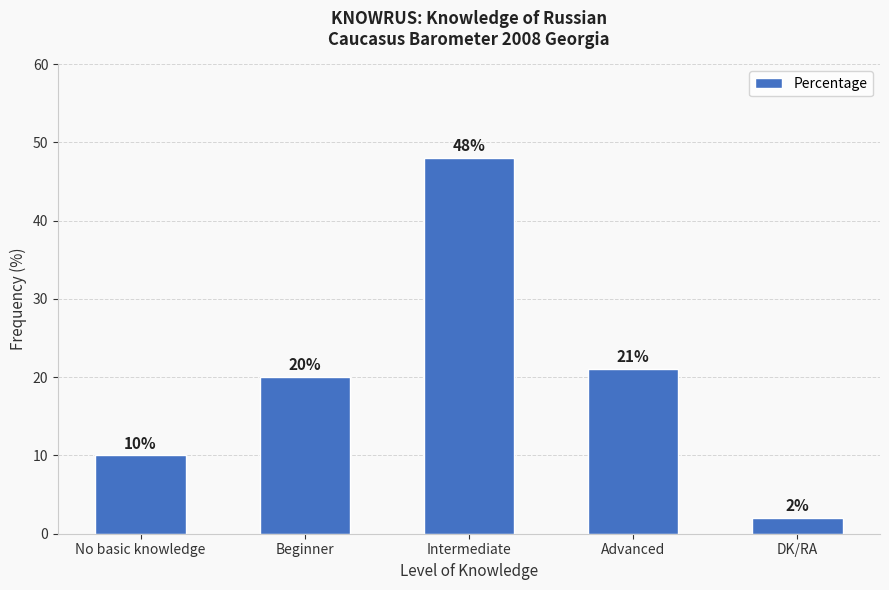

What is the approximate value at Intermediate?

48